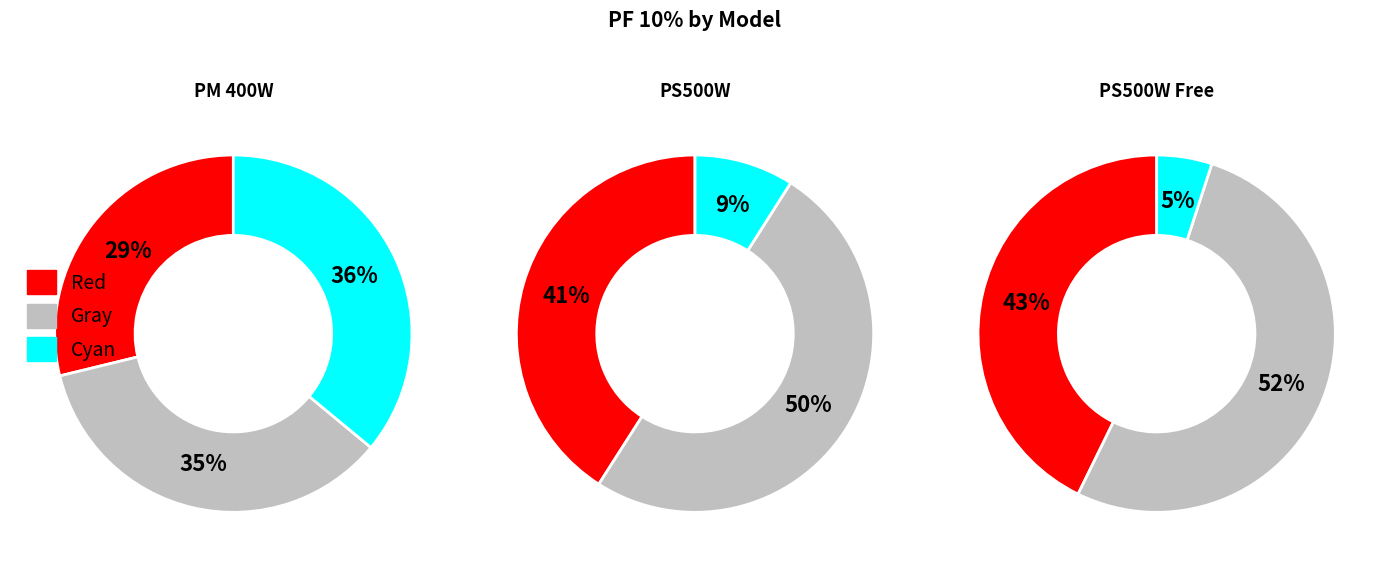

Does PS500W Free account for over 50% of the chart?

No